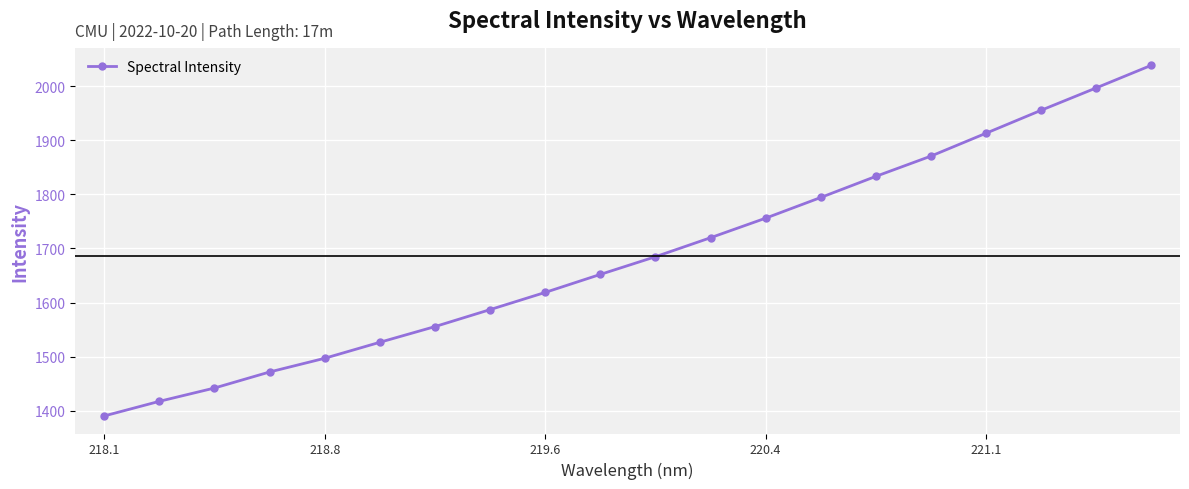

True or false: the data has more than 1 interior local peaks.

False